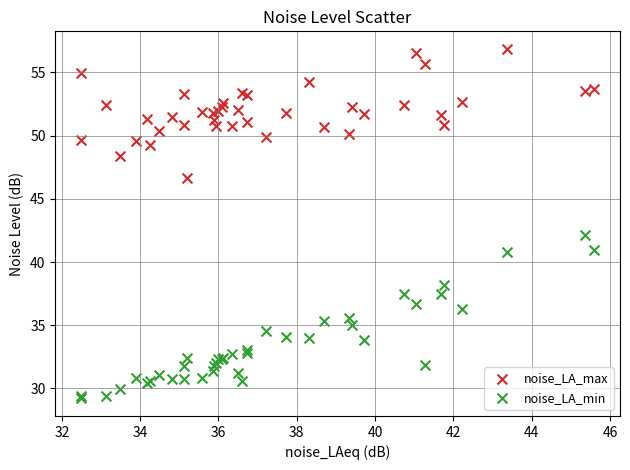

Which series has the widest spread of Y values?

noise_LA_min